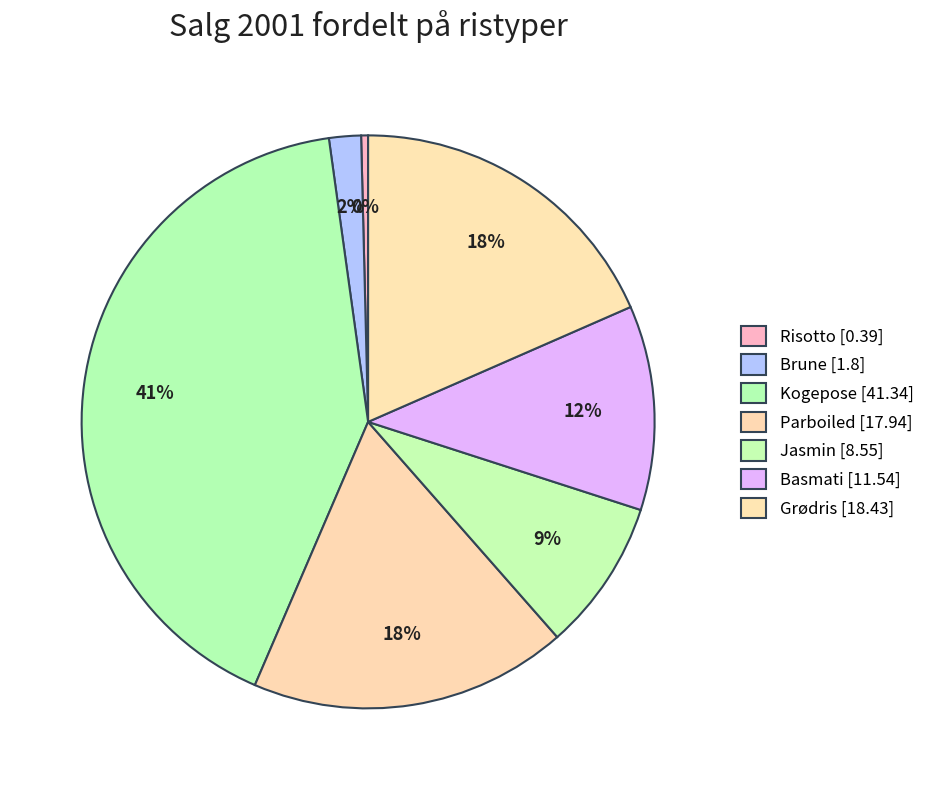

Is it true that Parboiled is 18% of the pie?

True